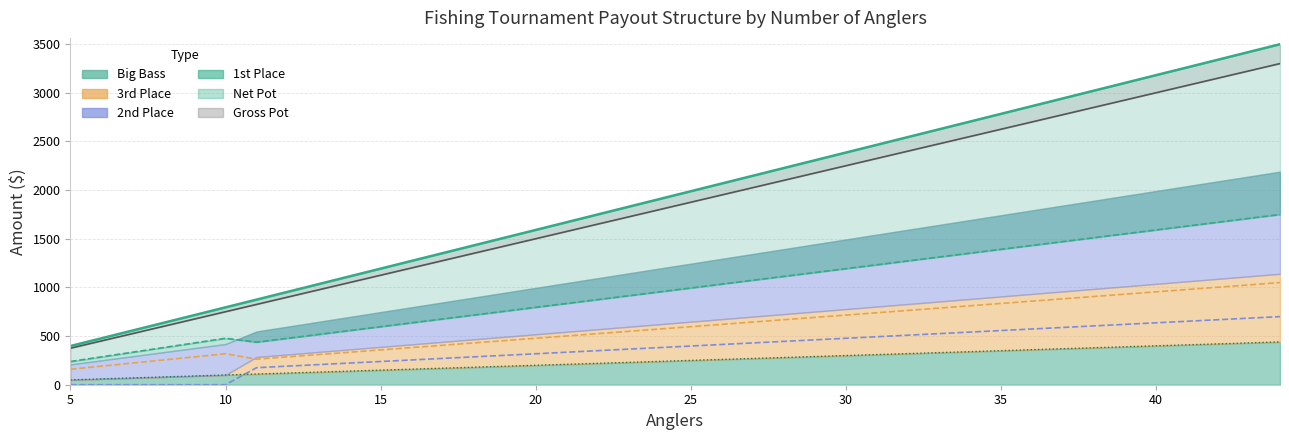

Reading right to left, transcribe all the data shown in this chart.

Gross Pot: 3300.0	3225.0	3150.0	3075.0	3000.0	2925.0	2850.0	2775.0	2700.0	2625.0	2550.0	2475.0	2400.0	2325.0	2250.0	2175.0	2100.0	2025.0	1950.0	1875.0	1800.0	1725.0	1650.0	1575.0	1500.0	1425.0	1350.0	1275.0	1200.0	1125.0	1050.0	975.0	900.0	825.0	750.0	675.0	600.0	525.0	450.0	375.0
Net Pot: 3498.9	3419.4	3339.8	3260.3	3180.8	3101.3	3021.8	2942.2	2862.7	2783.2	2703.7	2624.2	2544.6	2465.1	2385.6	2306.1	2226.6	2147.0	2067.5	1988.0	1908.5	1829.0	1749.4	1669.9	1590.4	1510.9	1431.4	1351.8	1272.3	1192.8	1113.3	1033.8	954.2	874.7	795.2	715.7	636.2	556.6	477.1	397.6
1st Place: 1749.4	1709.7	1669.9	1630.2	1590.4	1550.6	1510.9	1471.1	1431.4	1391.6	1351.8	1312.1	1272.3	1232.6	1192.8	1153.0	1113.3	1073.5	1033.8	994.0	954.2	914.5	874.7	835.0	795.2	755.4	715.7	675.9	636.2	596.4	556.6	516.9	477.1	437.4	477.1	429.4	381.7	334.0	286.3	238.6
2nd Place: 1049.7	1025.8	1002.0	978.1	954.2	930.4	906.5	882.7	858.8	835.0	811.1	787.2	763.4	739.5	715.7	691.8	668.0	644.1	620.3	596.4	572.5	548.7	524.8	501.0	477.1	453.3	429.4	405.6	381.7	357.8	334.0	310.1	286.3	262.4	318.1	286.3	254.5	222.7	190.8	159.0
3rd Place: 699.8	683.9	668.0	652.1	636.2	620.3	604.4	588.4	572.5	556.6	540.7	524.8	508.9	493.0	477.1	461.2	445.3	429.4	413.5	397.6	381.7	365.8	349.9	334.0	318.1	302.2	286.3	270.4	254.5	238.6	222.7	206.8	190.8	174.9	0.0	0.0	0.0	0.0	0.0	0.0
Big Bass: 440.0	430.0	420.0	410.0	400.0	390.0	380.0	370.0	360.0	350.0	340.0	330.0	320.0	310.0	300.0	290.0	280.0	270.0	260.0	250.0	240.0	230.0	220.0	210.0	200.0	190.0	180.0	170.0	160.0	150.0	140.0	130.0	120.0	110.0	100.0	90.0	80.0	70.0	60.0	50.0